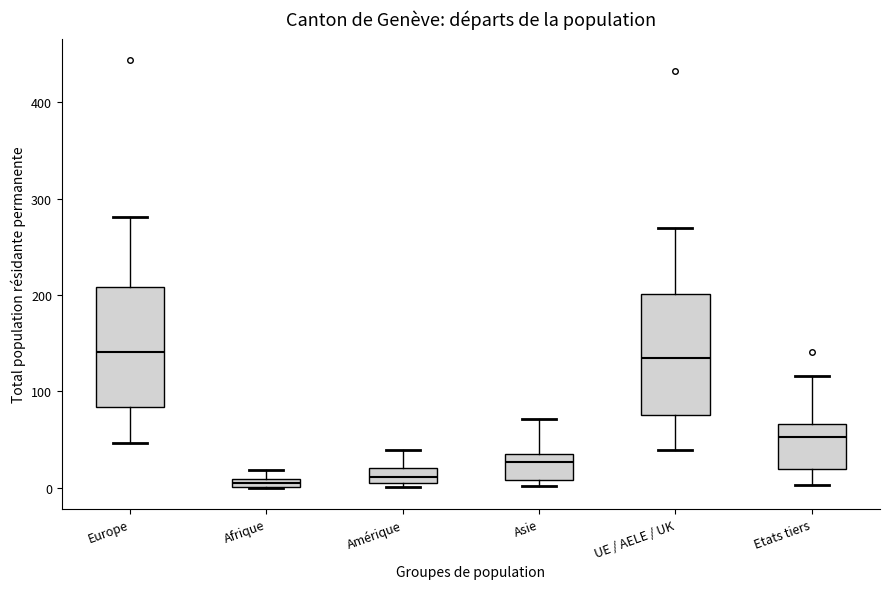

Where is the lower edge of the box for Afrique on the y-axis? The values are not printed on the chart, so give them approximately, as read against the axis.

0